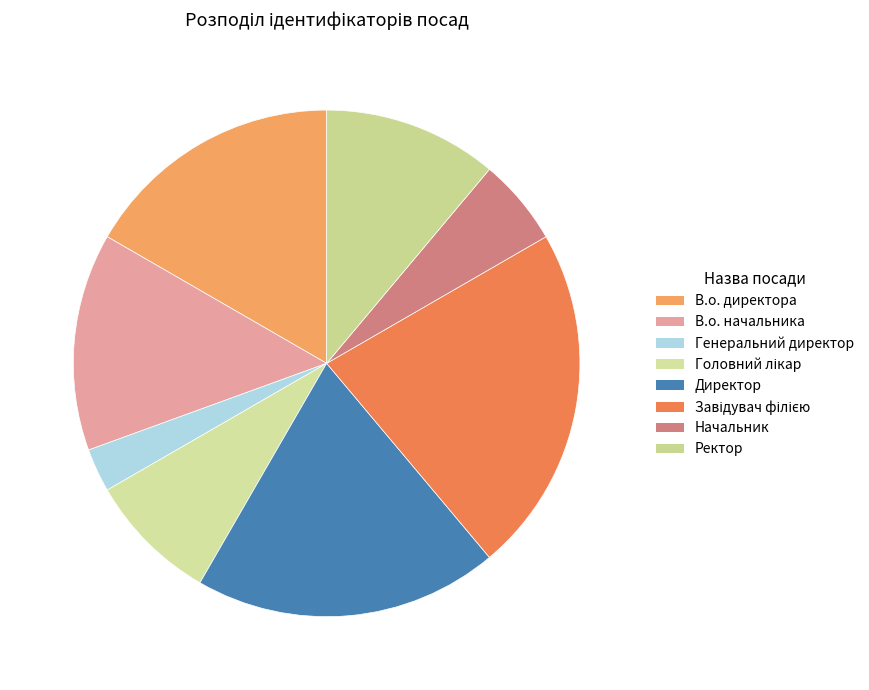

Which has a higher value, Генеральний директор or Ректор?

Ректор